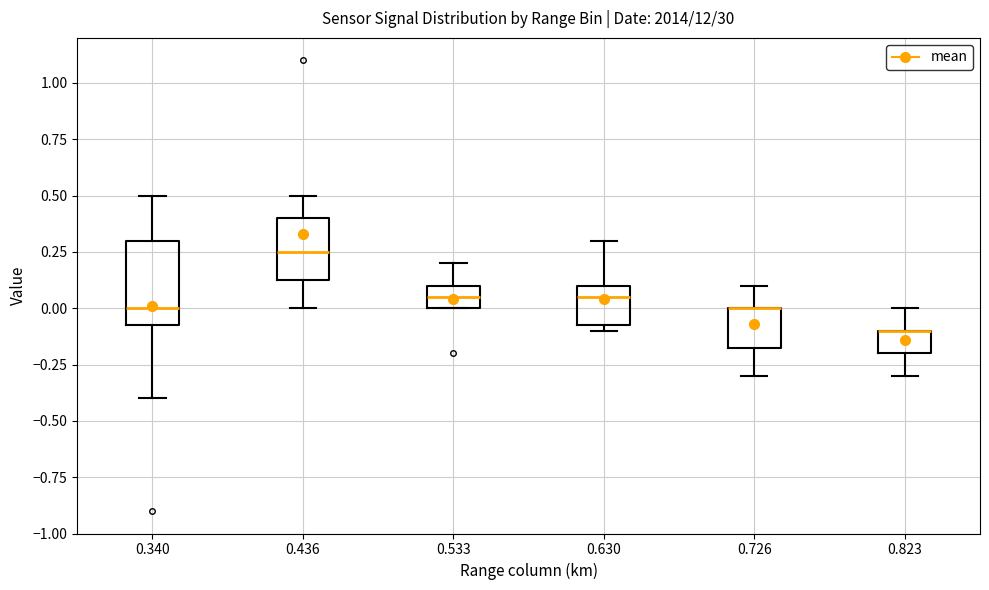

Which box is the tallest, from its lower edge to its upper edge?

0.340